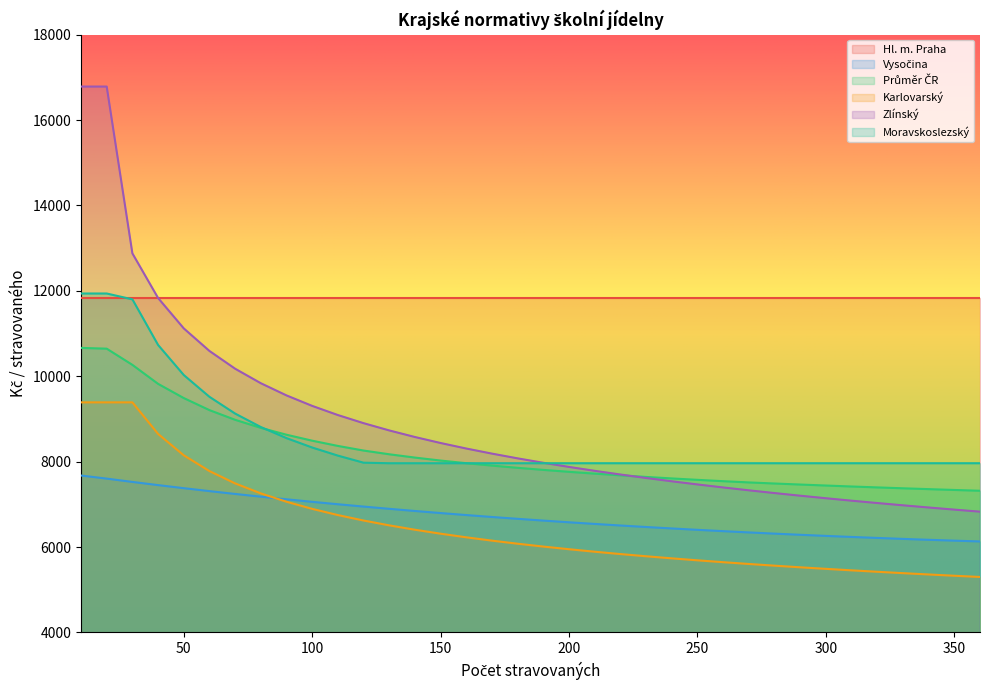

Does the chart have visible grid lines?

No